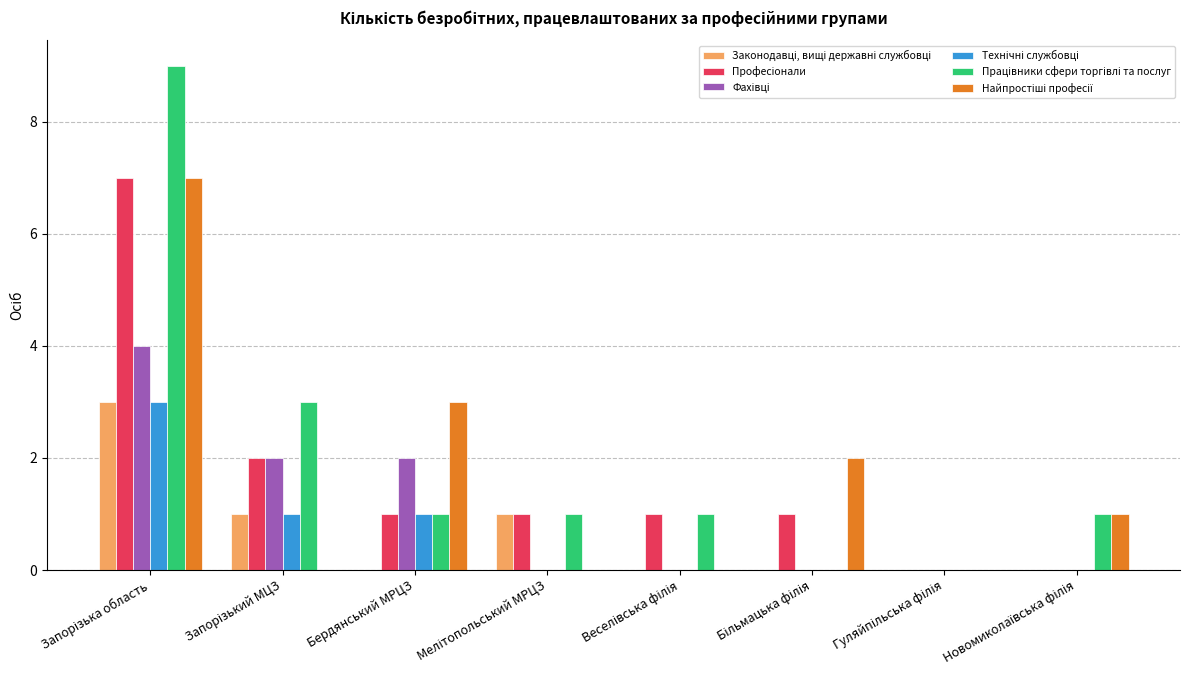

What is the total value across all series at Бердянський МРЦЗ?

8